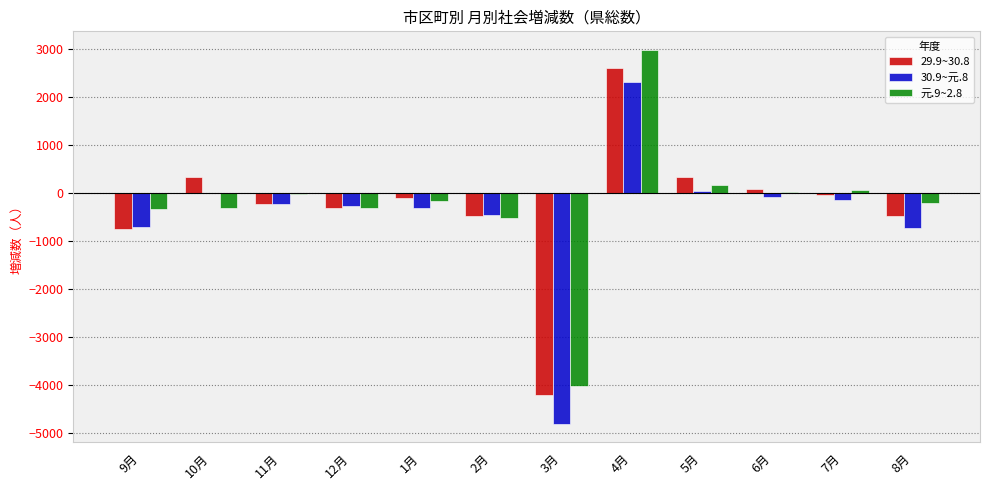

At which category is the sum across all series the highest?

4月